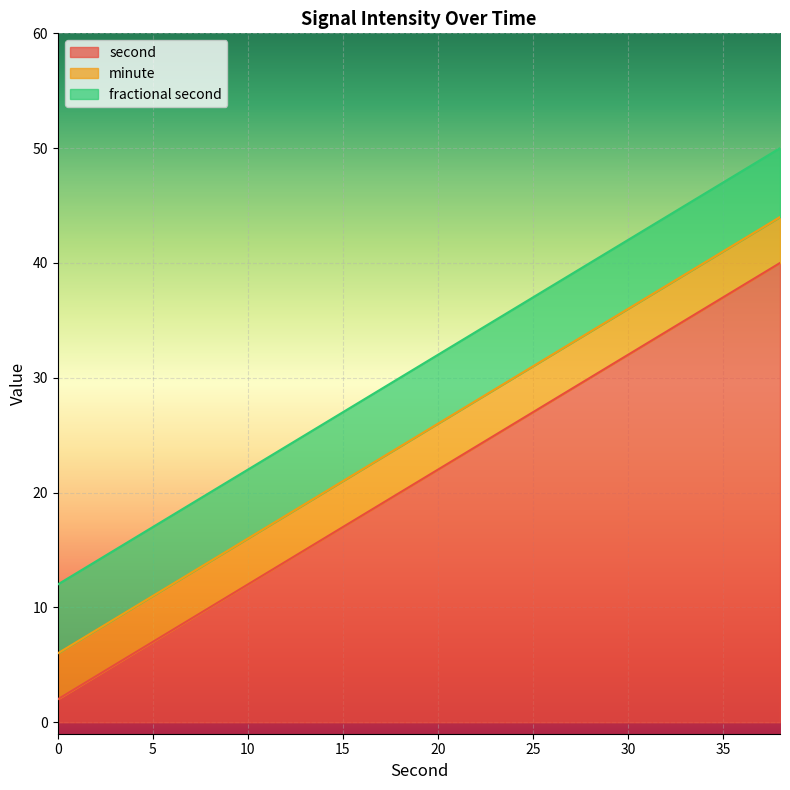

The second series shows 13 at 20. True or false?

False